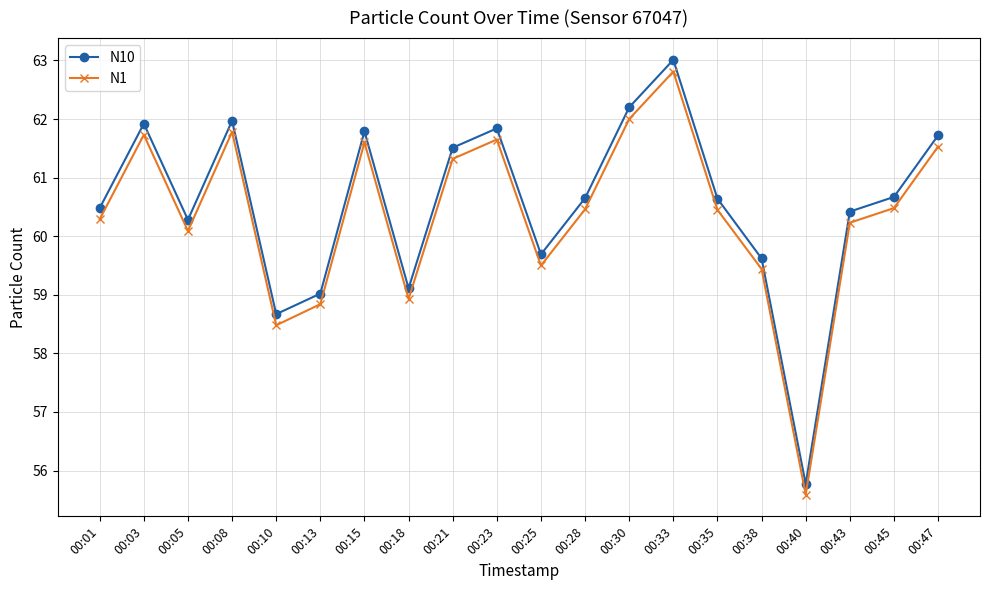

At how many categories does at least one series exceed 61?

8